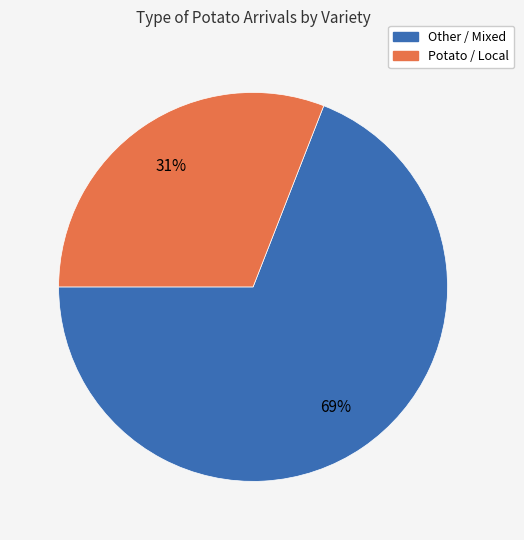

To the nearest percent, what is the difference between the largest and smallest slice percentages?

38%